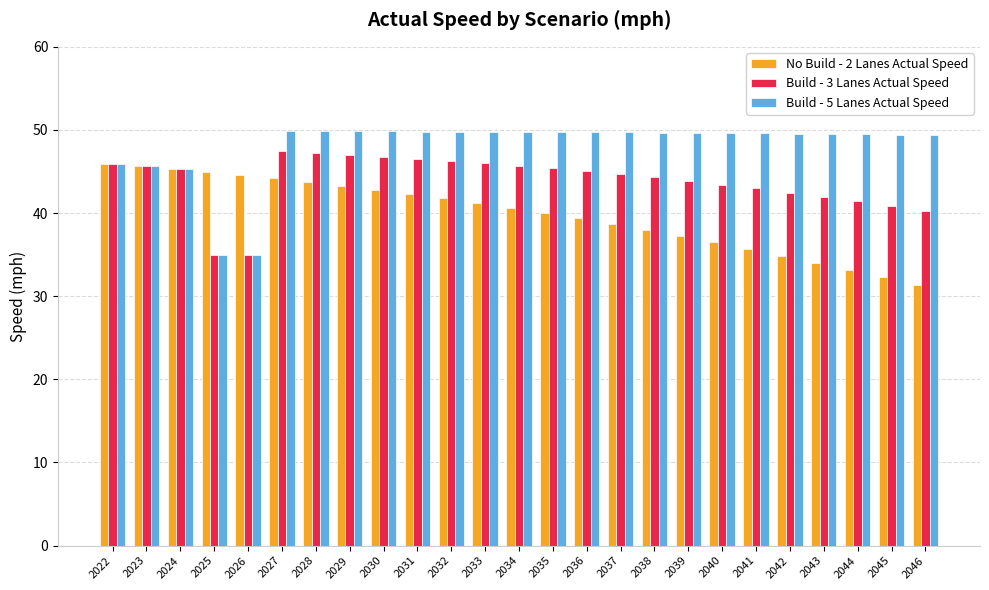

What is the difference between the maximum and second lowest values in the Build - 5 Lanes Actual Speed series?

14.9